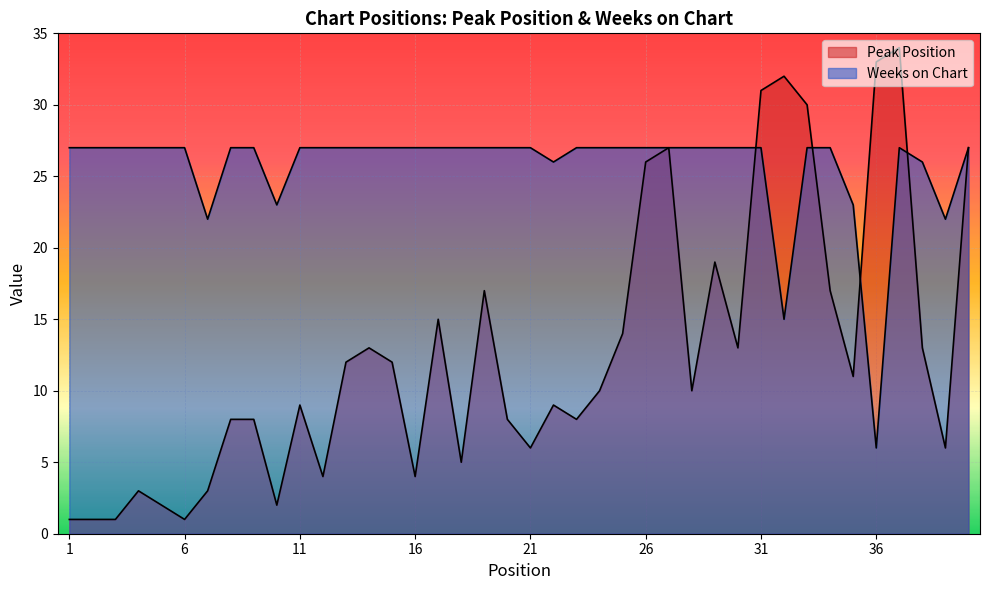

At which category does the chart reach its peak across all series?

37